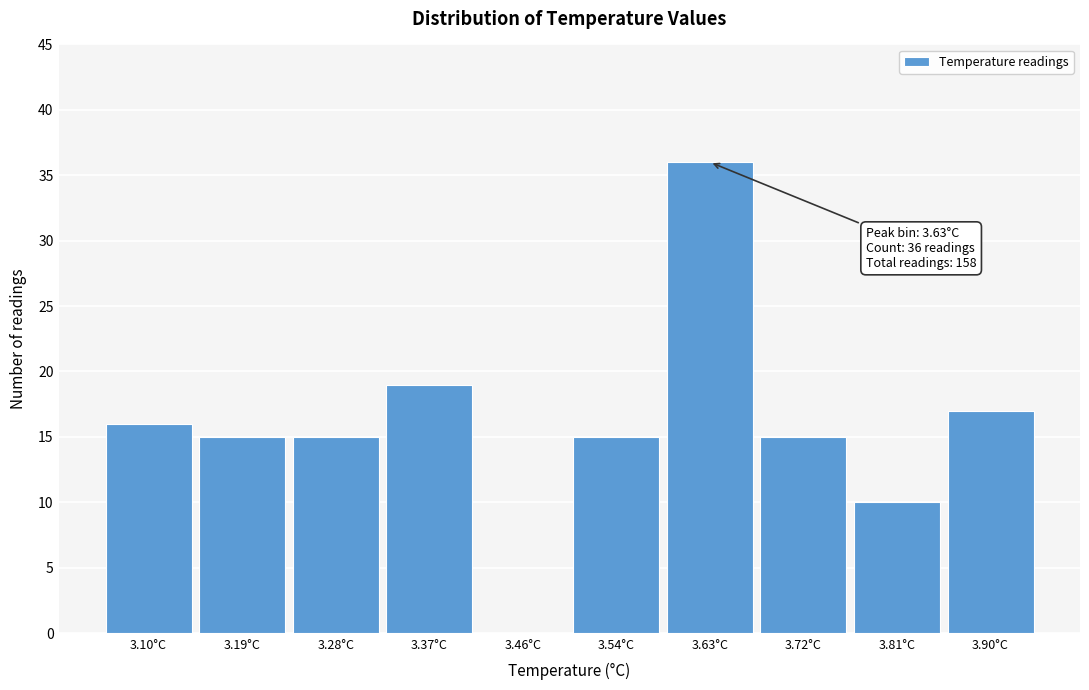

Which range on the x-axis has the tallest bar?

3.59 to 3.68